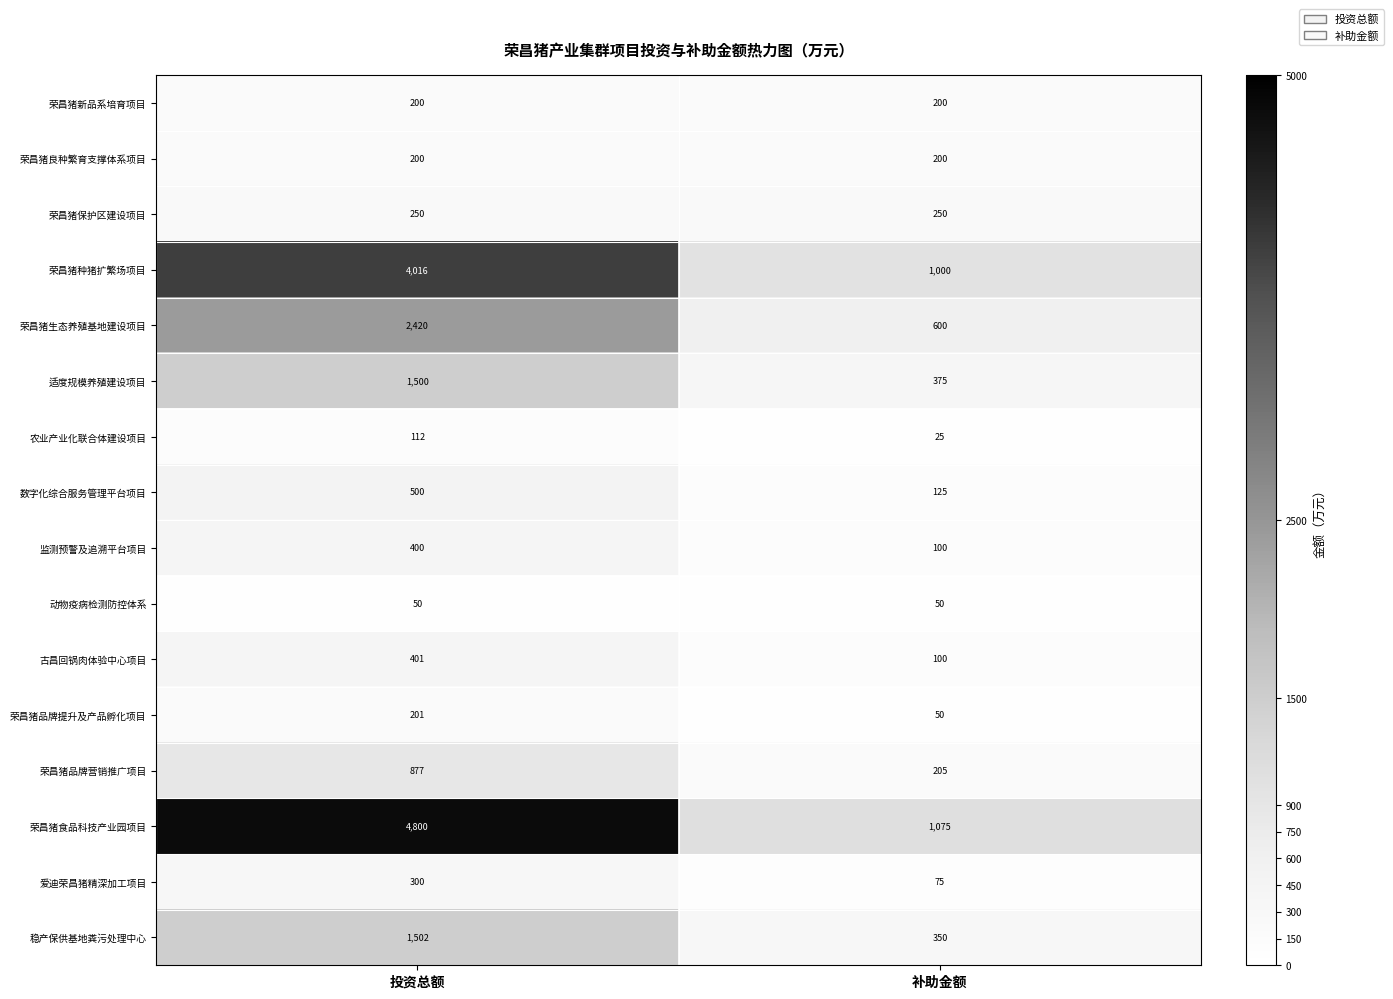

Where is 适度规模养殖建设项目 nearest to the value 937?

补助金额